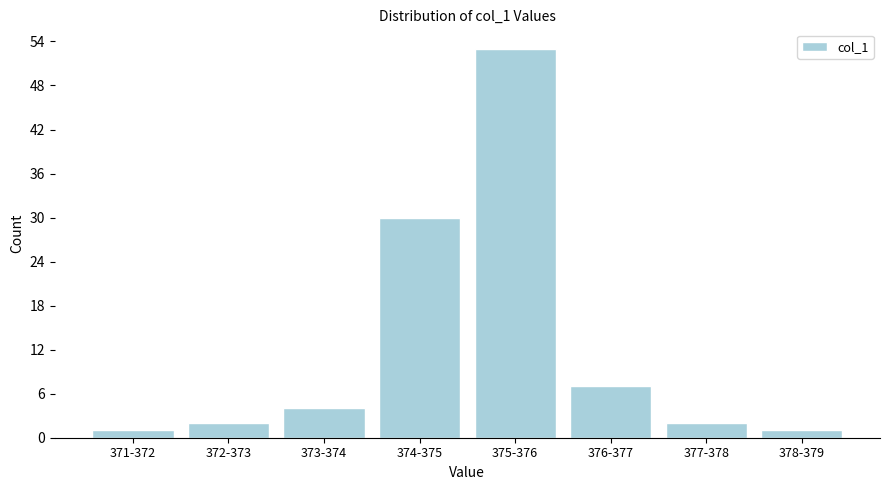

Reading right to left, extract all data points from this chart.

378-379=1	377-378=2	376-377=7	375-376=53	374-375=30	373-374=4	372-373=2	371-372=1